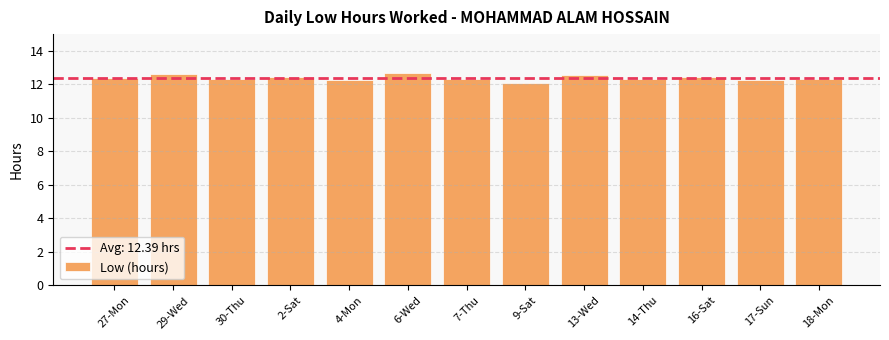

What position from the left is 4-Mon?

5